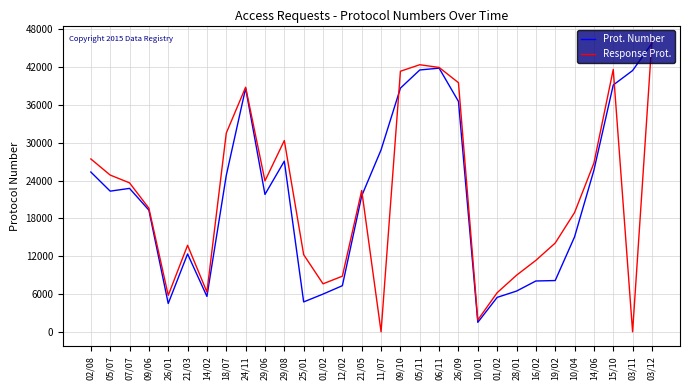

How many series are shown in this chart?

2